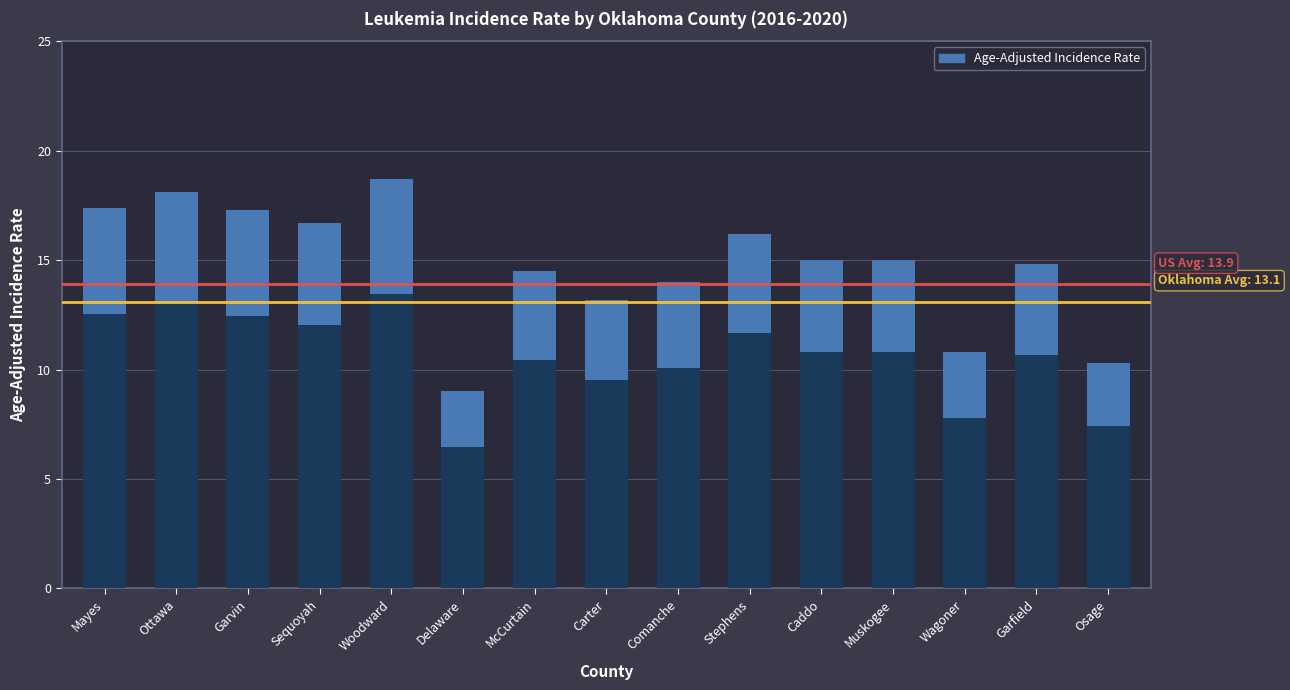

Does the chart contain any negative values?

No